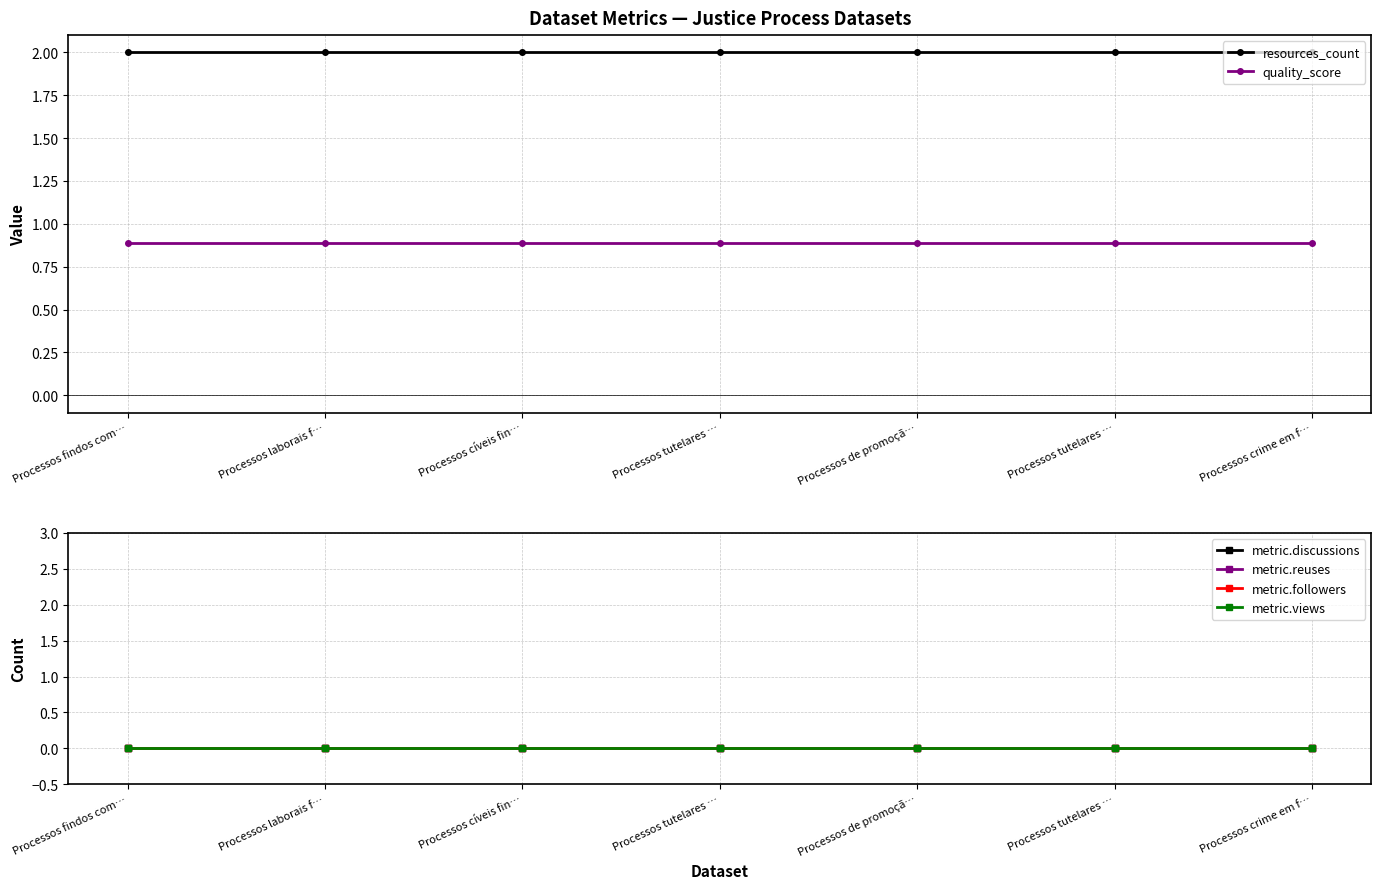

True or false: metric.followers and metric.views intersect in this chart.

False